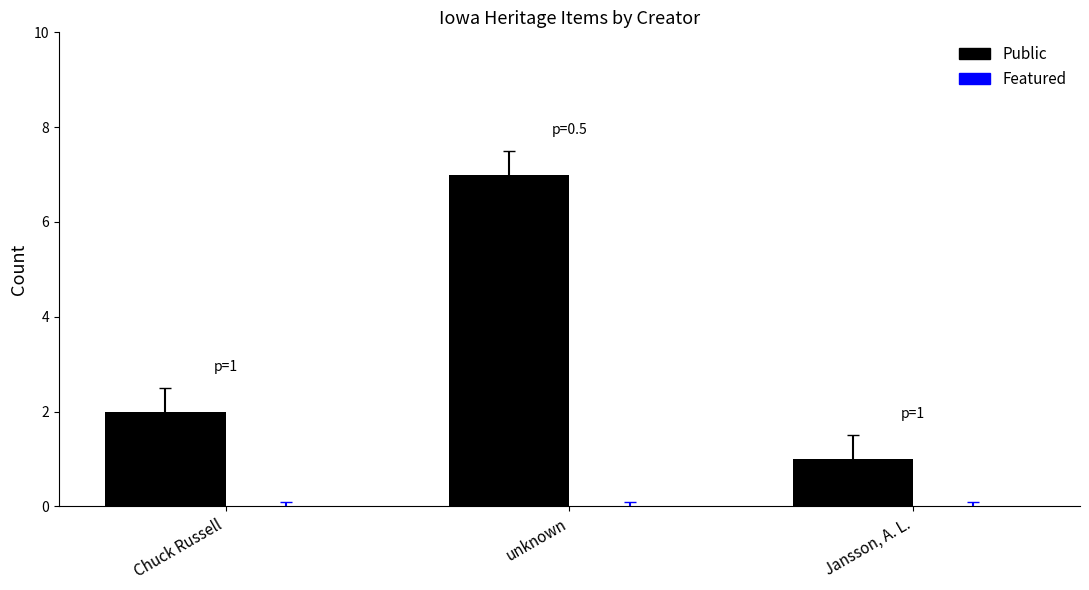

Which label corresponds to the smallest value in the chart?

Jansson, A. L.